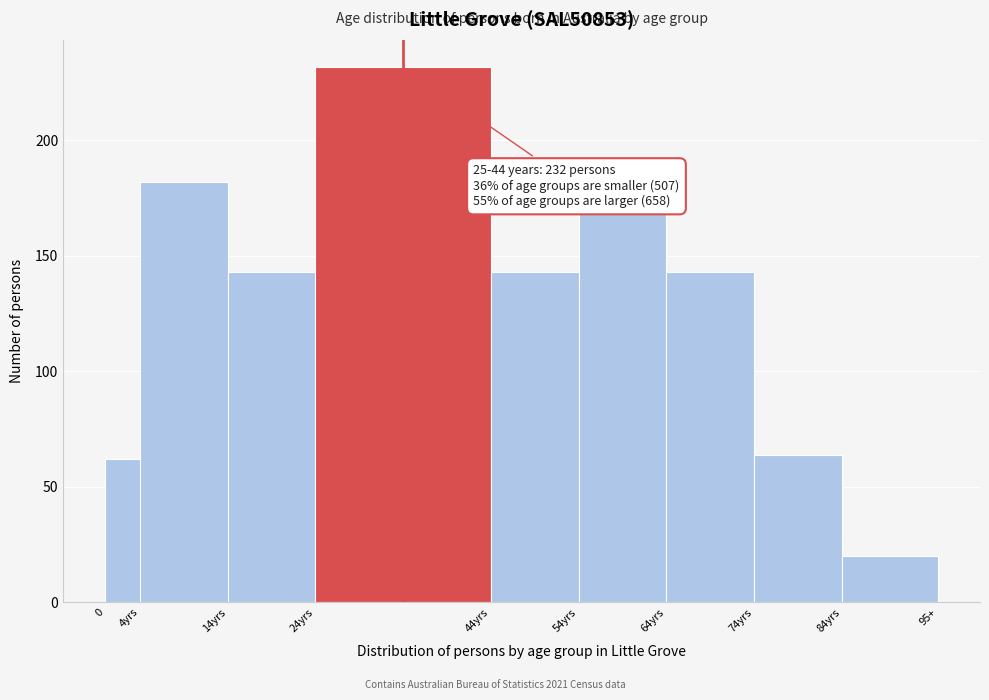

Reading left to right, what are all the values shown in this chart?

62	182	143	232	143	168	143	64	20